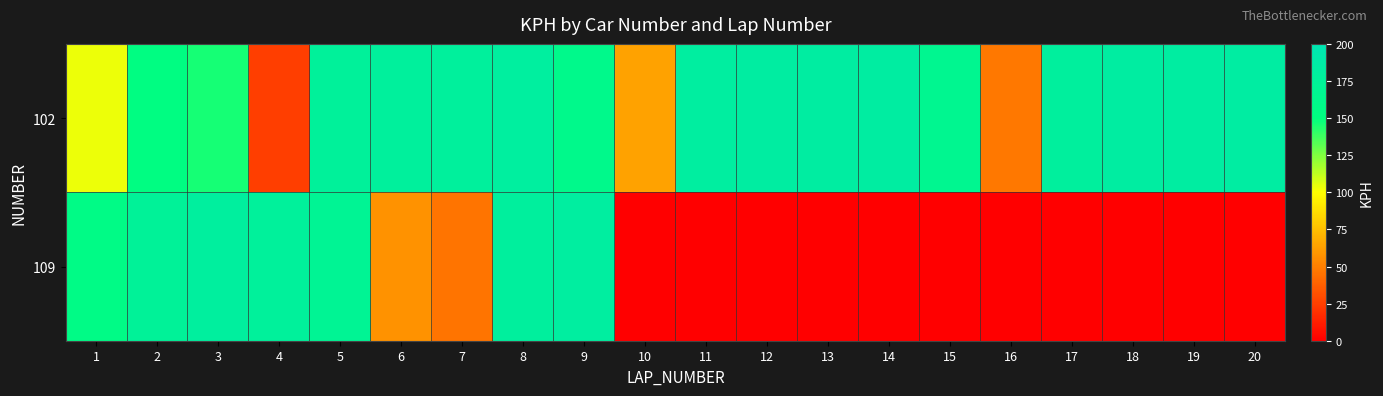

What is the maximum value shown in the chart?

183.6